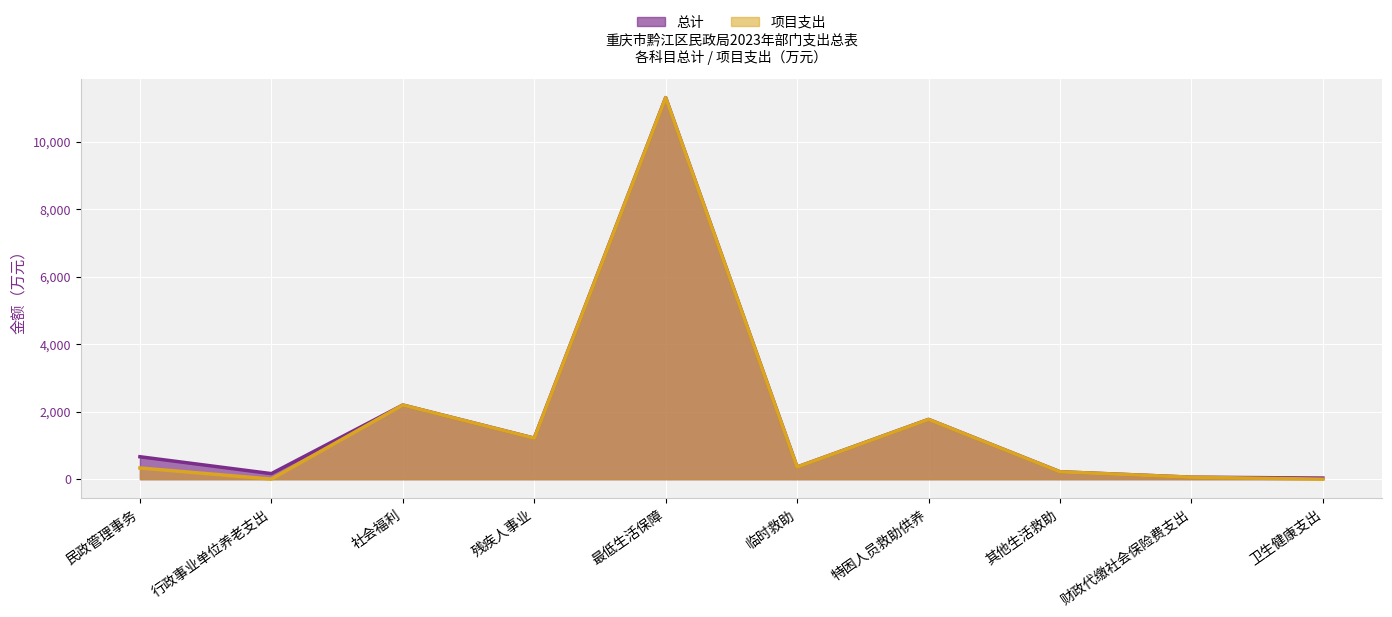

Rank the categories by 总计 value from highest to lowest.

最低生活保障, 社会福利, 特困人员救助供养, 残疾人事业, 民政管理事务, 临时救助, 其他生活救助, 行政事业单位养老支出, 财政代缴社会保险费支出, 卫生健康支出